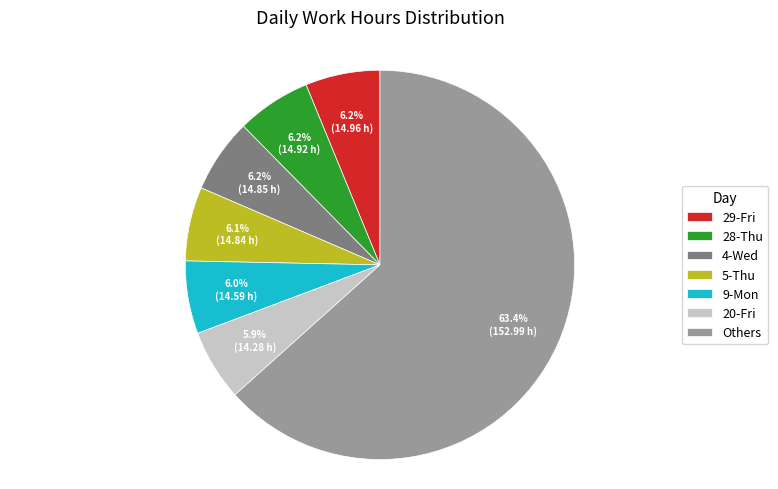

Approximately how many times larger is the value at 20-Fri compared to 4-Wed?

1.0